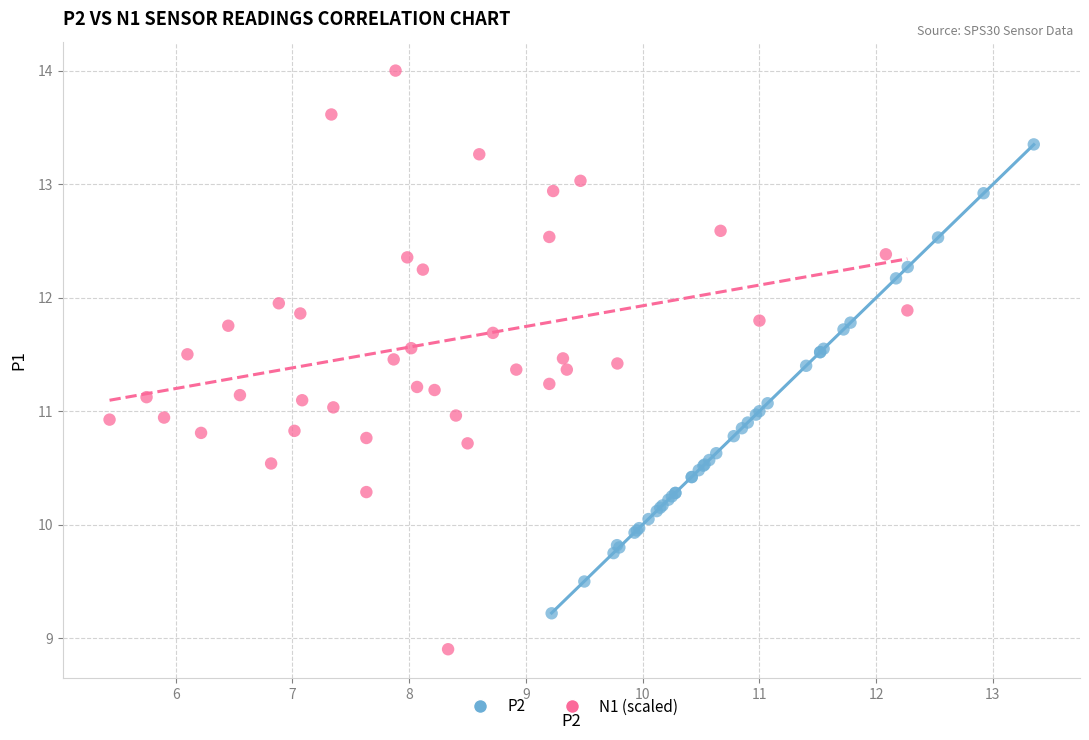

Which series reaches the minimum Y coordinate?

N1 (scaled)